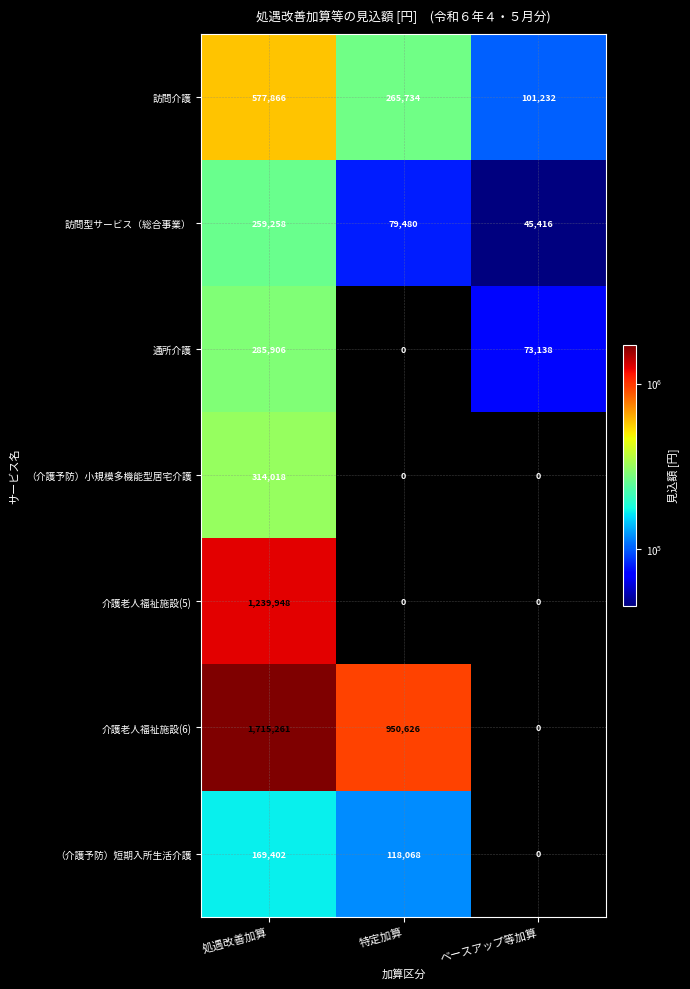

How many series are shown in this chart?

7